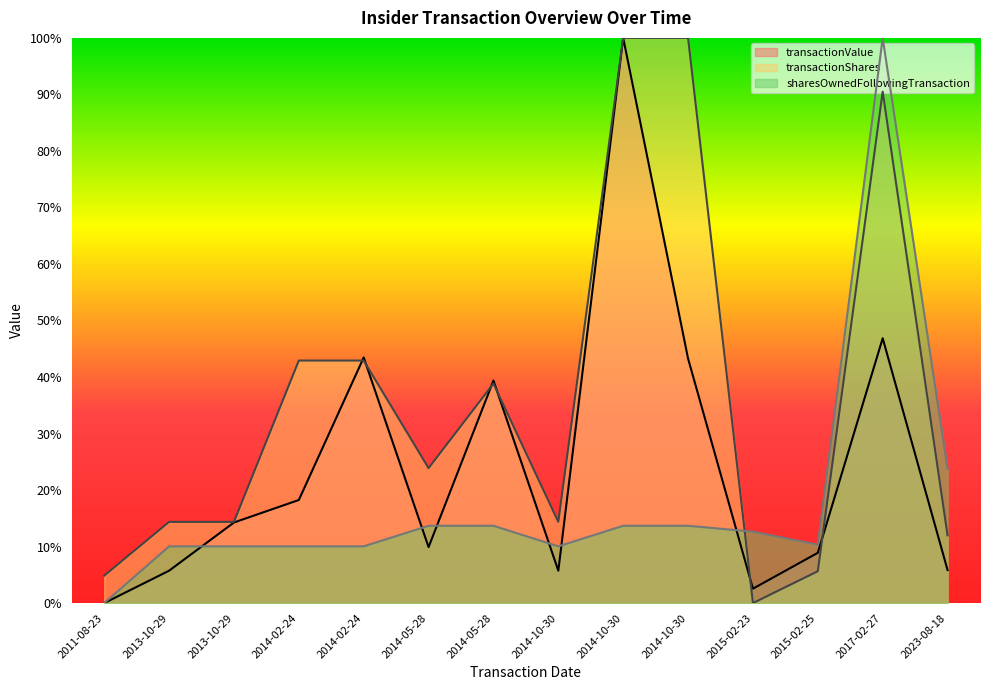

Which has a higher value, 2014-05-28 or 2013-10-29?

2013-10-29